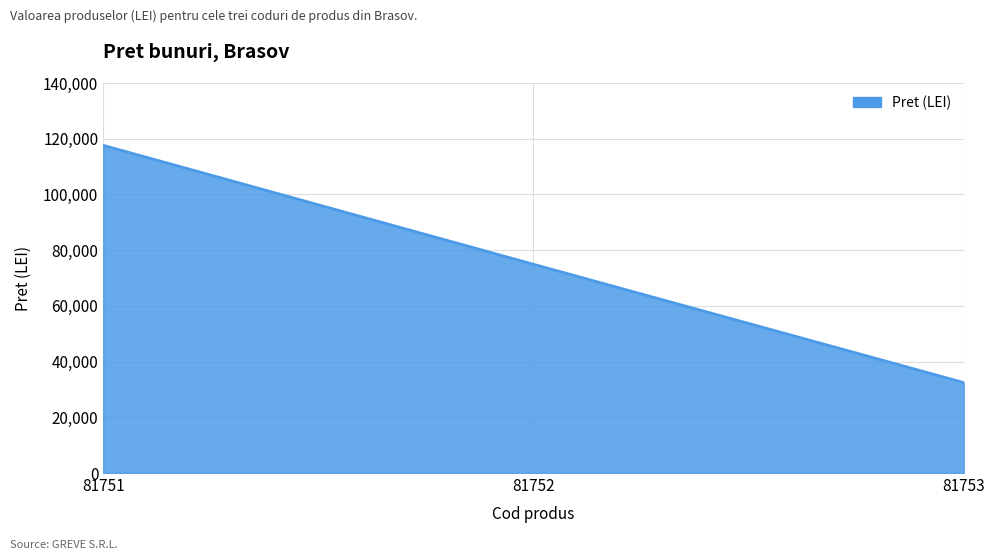

How many values are below 74931?

1